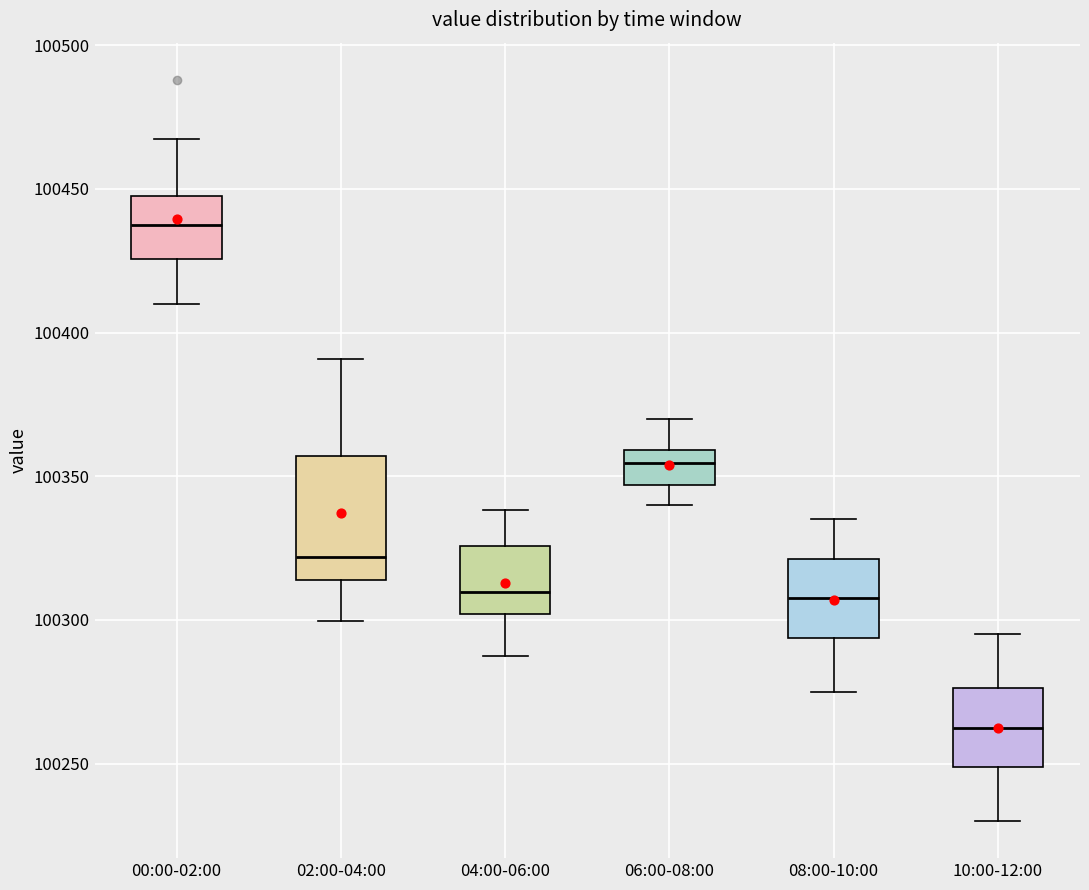

Where does the upper whisker of the box for 02:00-04:00 end on the y-axis? The values are not printed on the chart, so give them approximately, as read against the axis.

100390